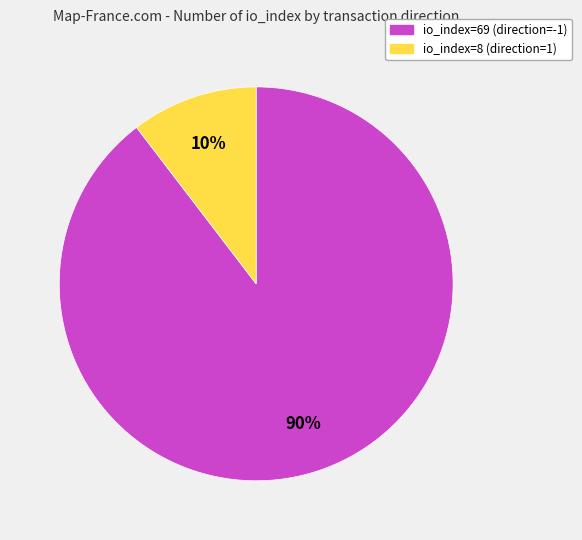

Between io_index=8 (direction=1) and io_index=69 (direction=-1), which is larger?

io_index=69 (direction=-1)